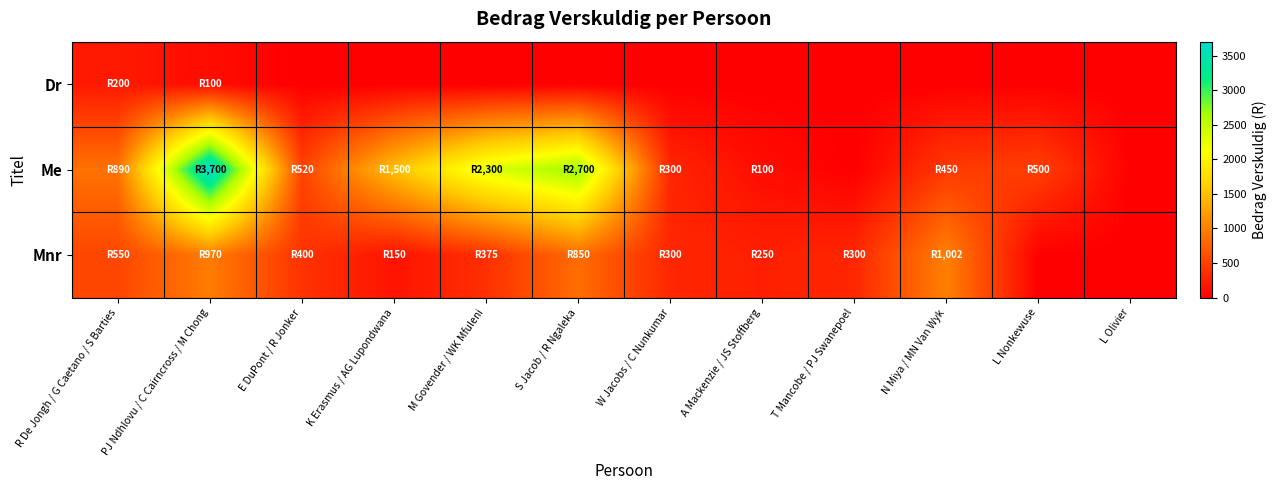

Which series has the largest total across all categories?

Me